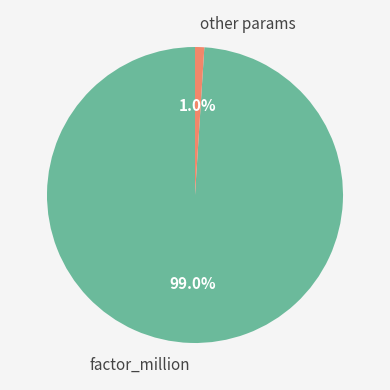

Which slice is the smallest?

other params